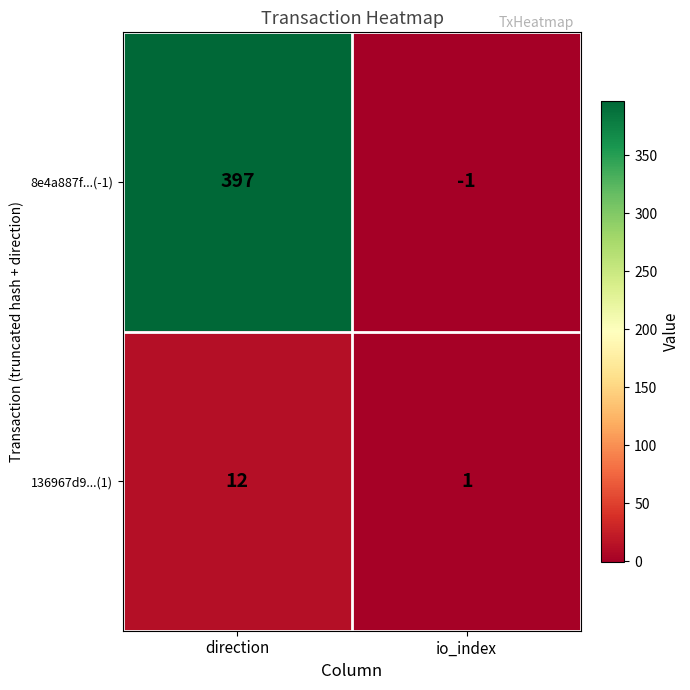

At which category is the sum across all series the highest?

direction